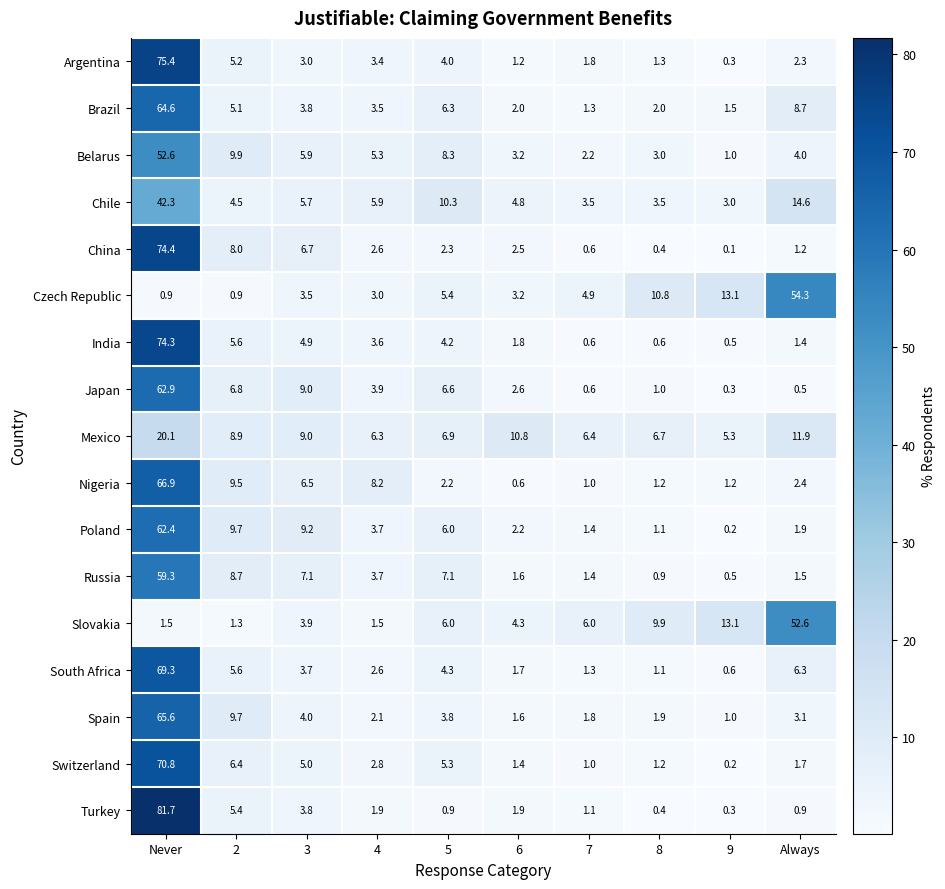

List the labels in order of South Africa value, largest first.

Never, Always, 2, 5, 3, 4, 6, 7, 8, 9